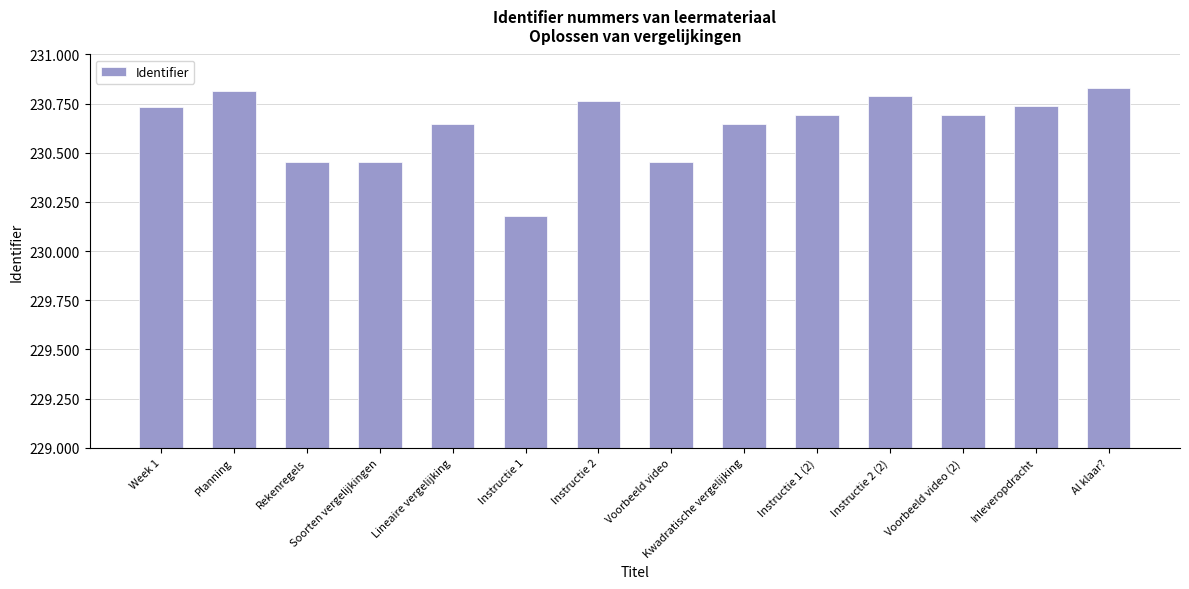

What is the maximum value shown in the chart?

230829